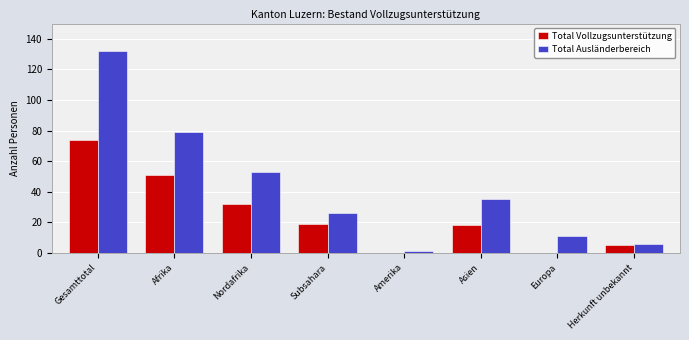

Which series has the widest spread of values?

Total Ausländerbereich